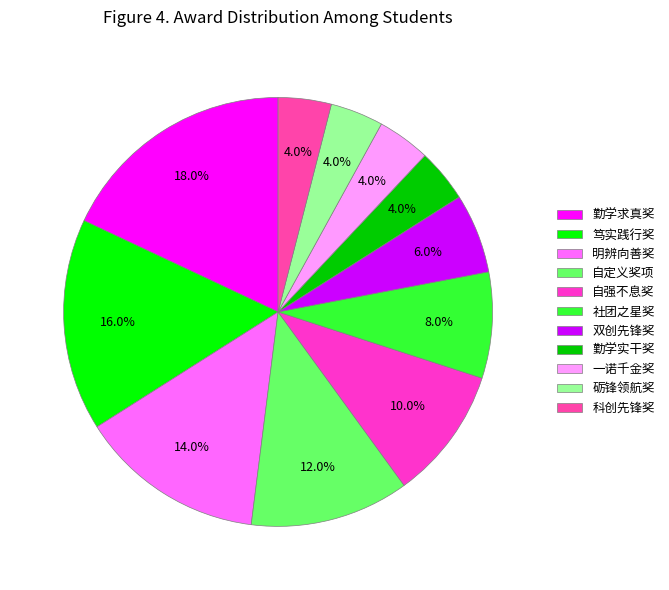

True or false: 自定义奖项 accounts for 12% of the total.

True